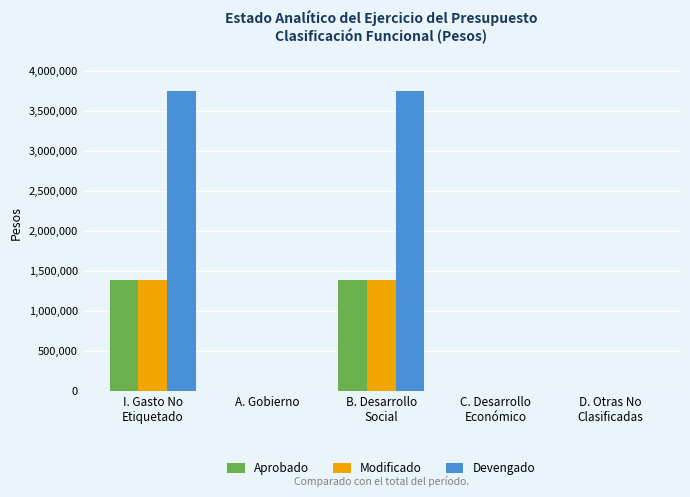

What is the greatest value displayed?

3750138